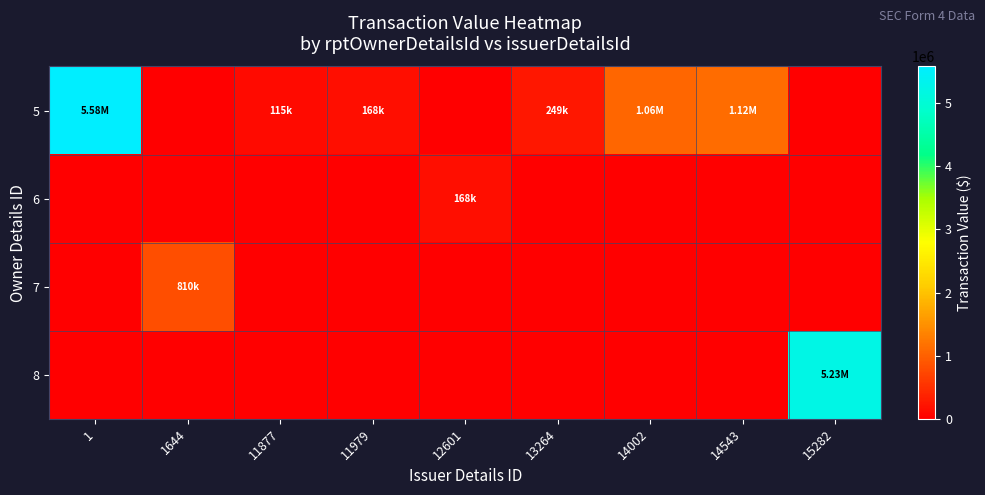

Reading right to left, transcribe all the data shown in this chart.

5: 15282=0	14543=1118716	14002=1057500	13264=249303	12601=0	11979=167702	11877=114774	1644=0	1=5581697
6: 15282=0	14543=0	14002=0	13264=0	12601=167755	11979=0	11877=0	1644=0	1=0
7: 15282=0	14543=0	14002=0	13264=0	12601=0	11979=0	11877=0	1644=809732	1=0
8: 15282=5229984	14543=0	14002=0	13264=0	12601=0	11979=0	11877=0	1644=0	1=0